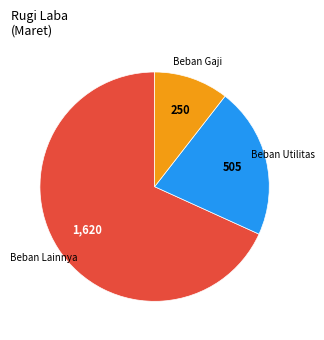

Is there a majority slice in this chart?

Yes